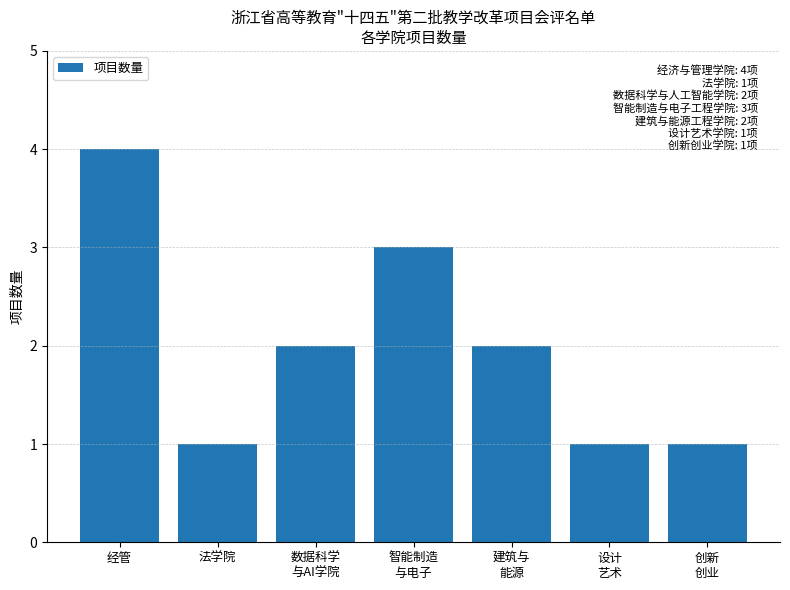

Reading left to right, what are all the values shown in this chart?

经管=4	法学院=1	数据科学
与AI学院=2	智能制造
与电子=3	建筑与
能源=2	设计
艺术=1	创新
创业=1